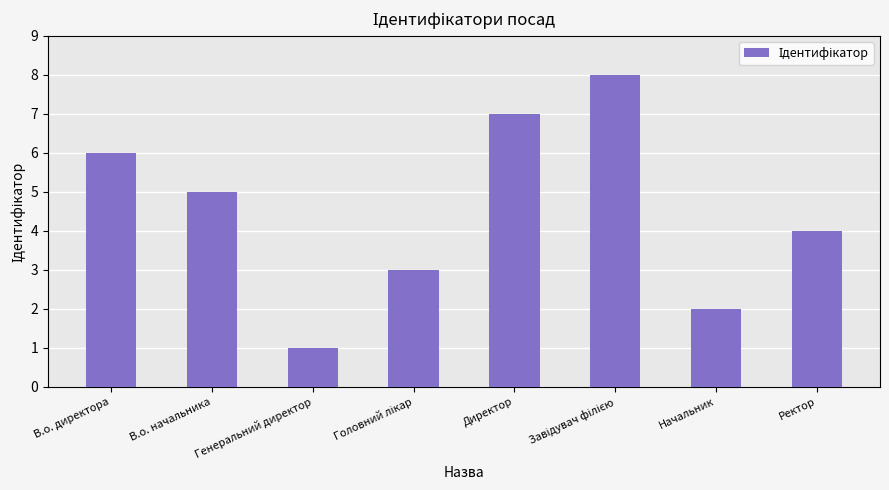

What is the difference between the values at В.о. директора and Генеральний директор?

5